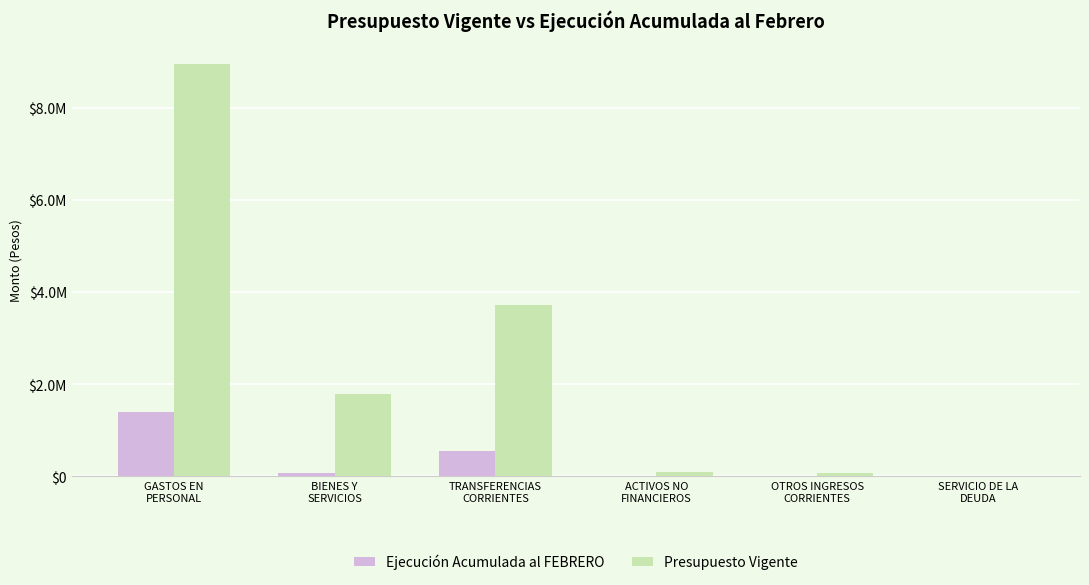

Reading left to right, extract all data points from this chart.

Ejecución Acumulada al FEBRERO: GASTOS EN
PERSONAL=1409525	BIENES Y
SERVICIOS=80046	TRANSFERENCIAS
CORRIENTES=559775	ACTIVOS NO
FINANCIEROS=6269	OTROS INGRESOS
CORRIENTES=6992	SERVICIO DE LA
DEUDA=18236
Presupuesto Vigente: GASTOS EN
PERSONAL=8954052	BIENES Y
SERVICIOS=1798971	TRANSFERENCIAS
CORRIENTES=3728116	ACTIVOS NO
FINANCIEROS=103952	OTROS INGRESOS
CORRIENTES=83297	SERVICIO DE LA
DEUDA=500